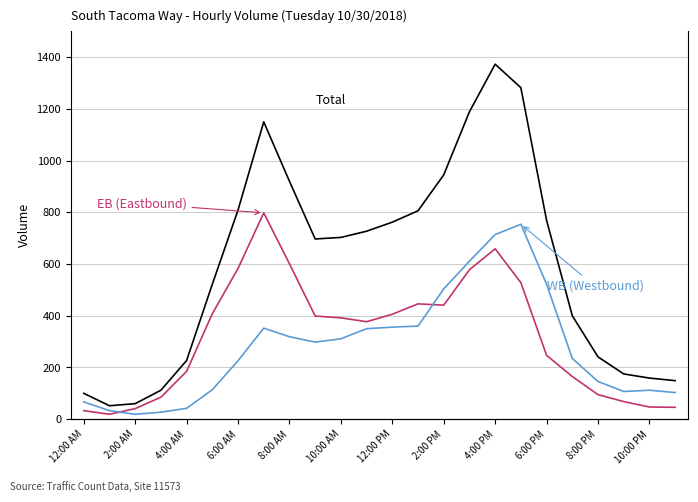

Is it true that EB (Eastbound) equals 889 at 15?

False